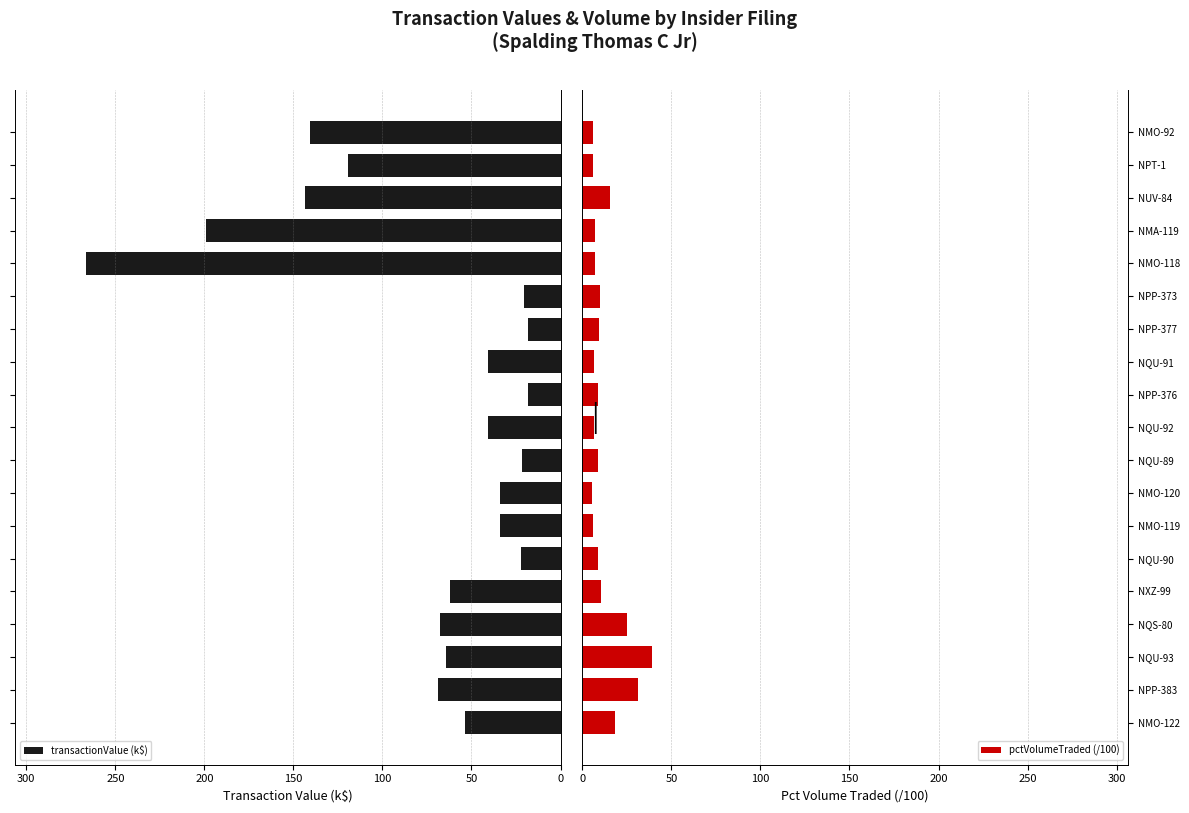

What is the sum of all pctVolumeTraded (/100) values?

235.7